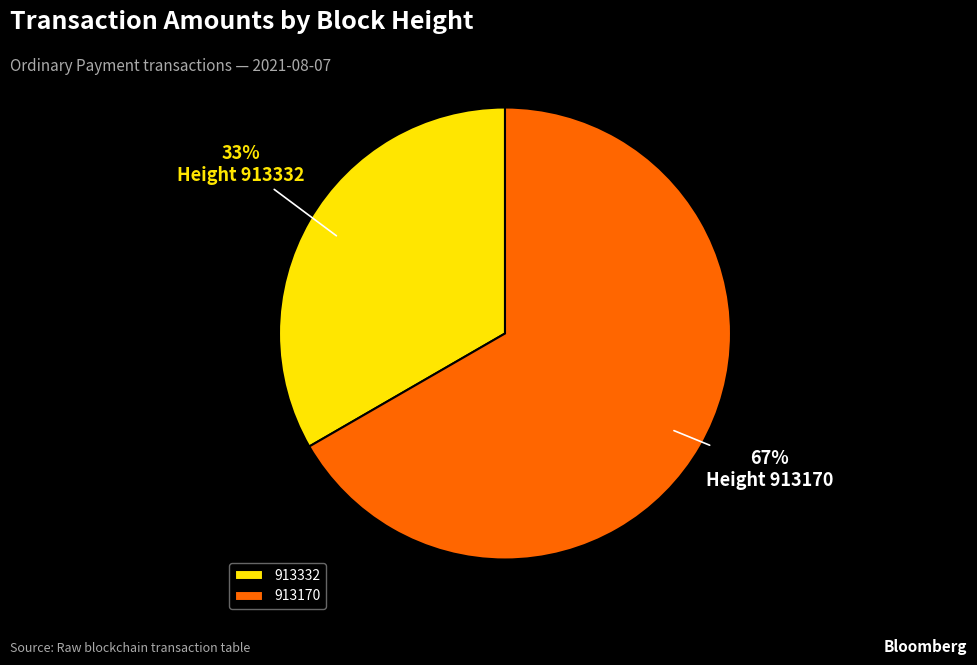

Rank the categories by value from lowest to highest.

913332, 913170